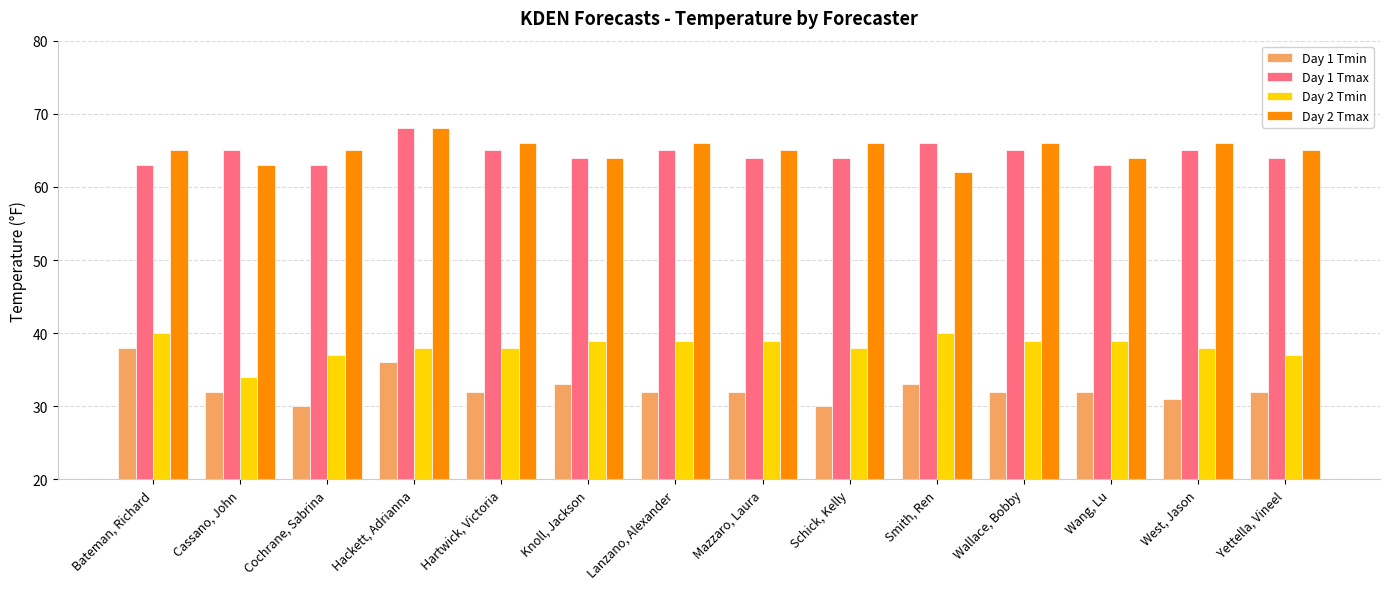

Which series has the largest total across all categories?

Day 2 Tmax